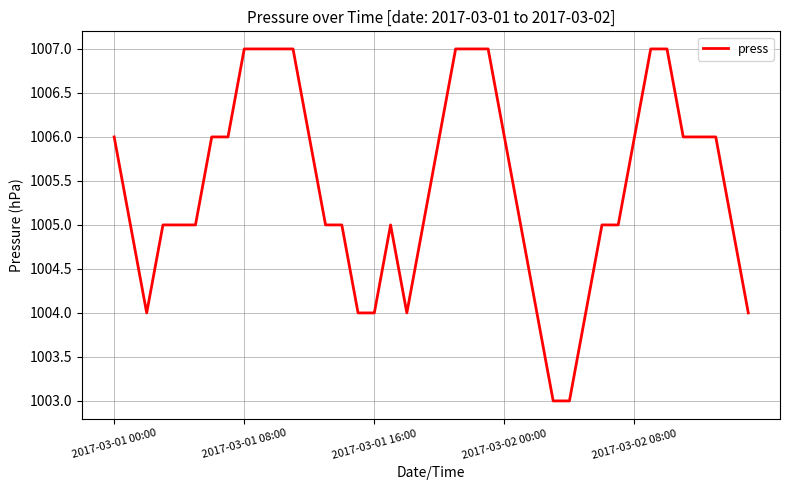

What is the maximum value shown in the chart?

1007